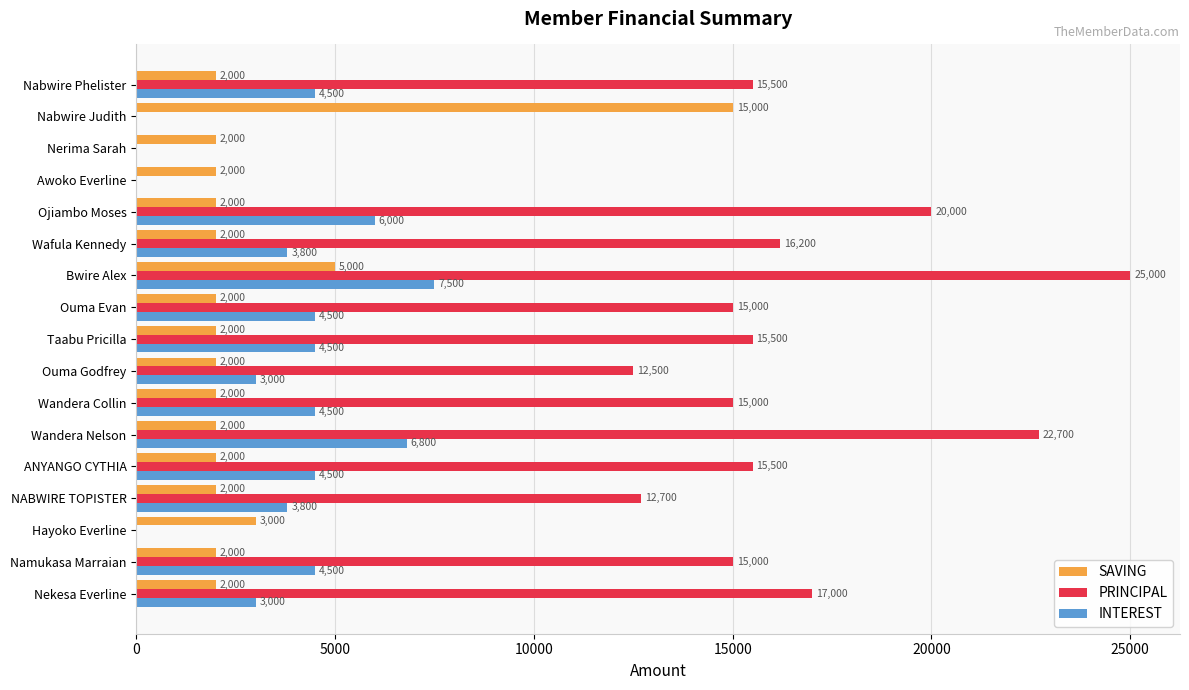

Where is PRINCIPAL nearest to the value 12500?

Ouma Godfrey